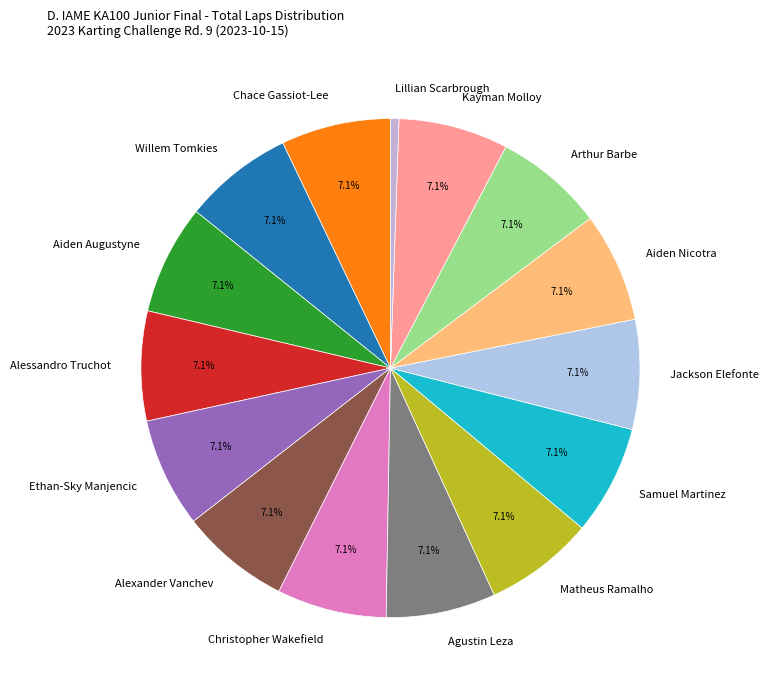

Which category has the smallest portion of the pie?

Lillian Scarbrough